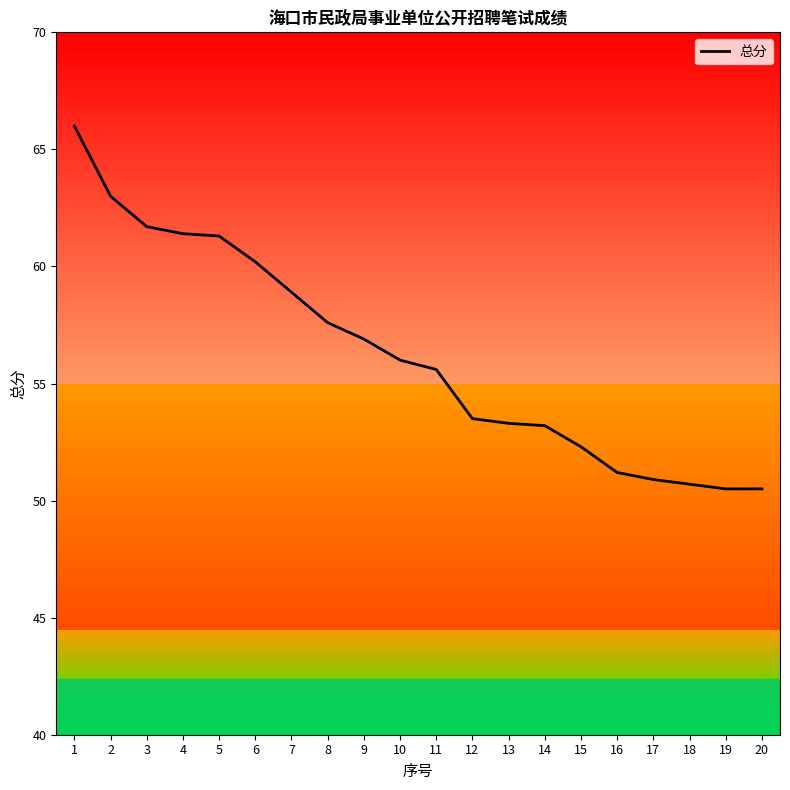

Read the value at 5.

61.3